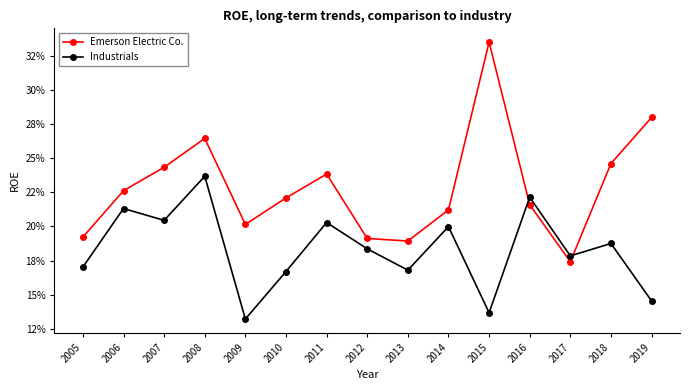

What is the greatest value displayed?

0.3